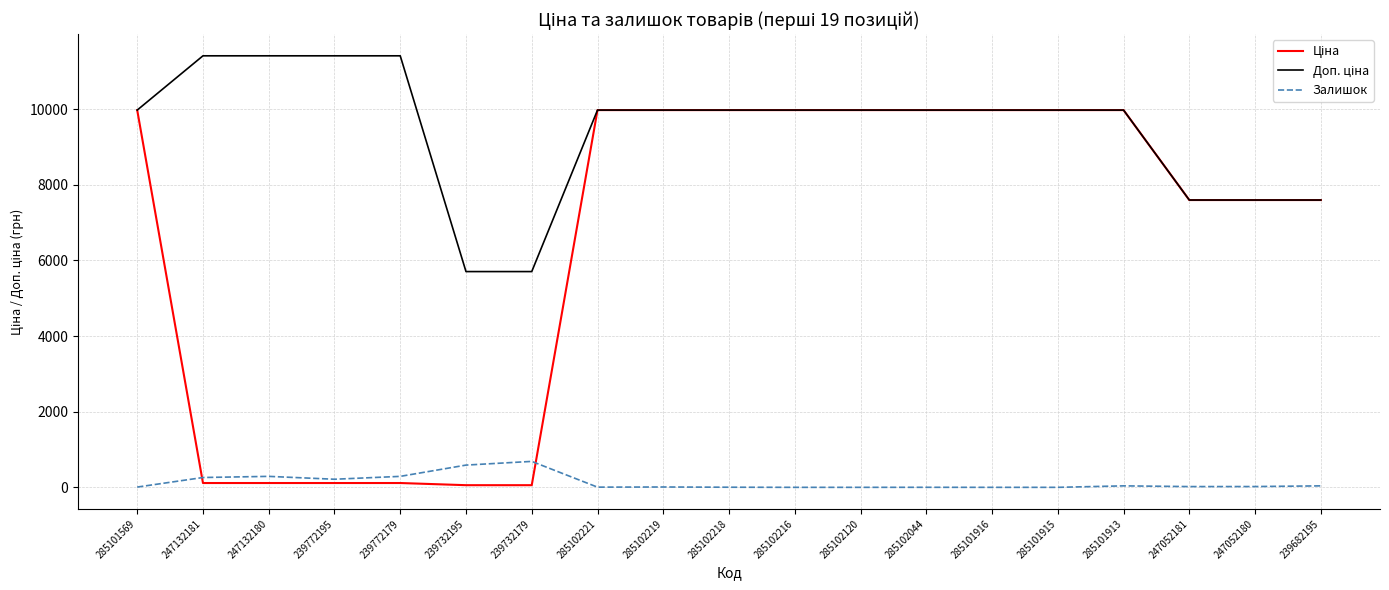

Is this an area chart (filled region under the line)?

No